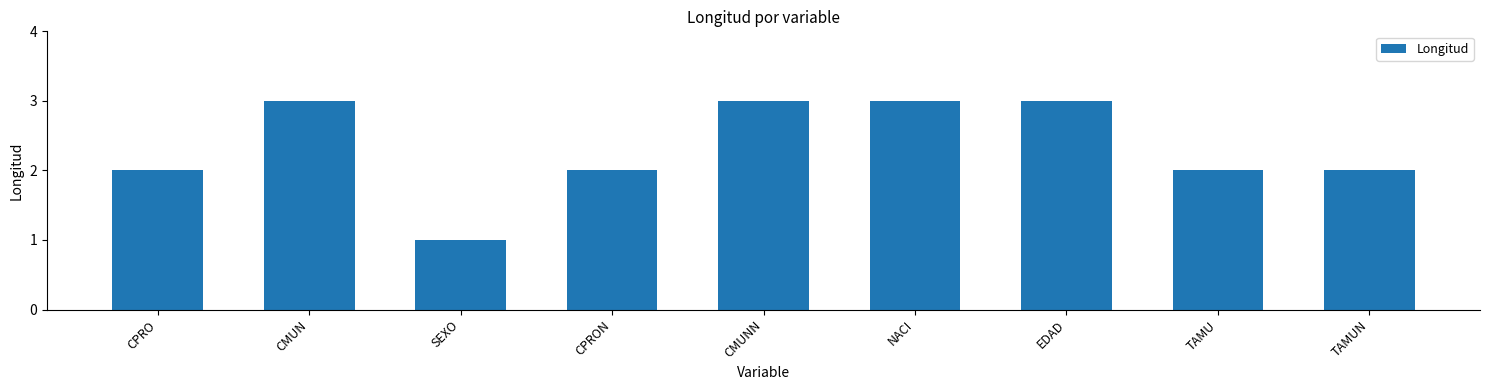

How many bars are there in total?

9